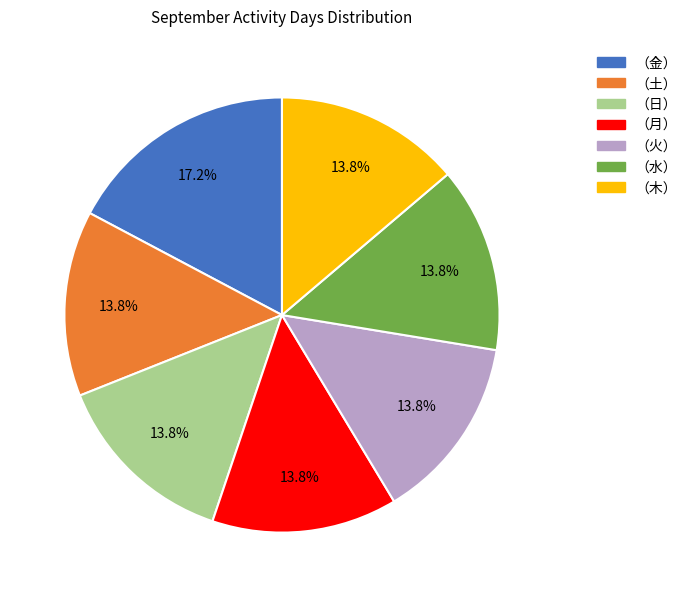

What is the total percentage of （土） and （木）?

27.6%